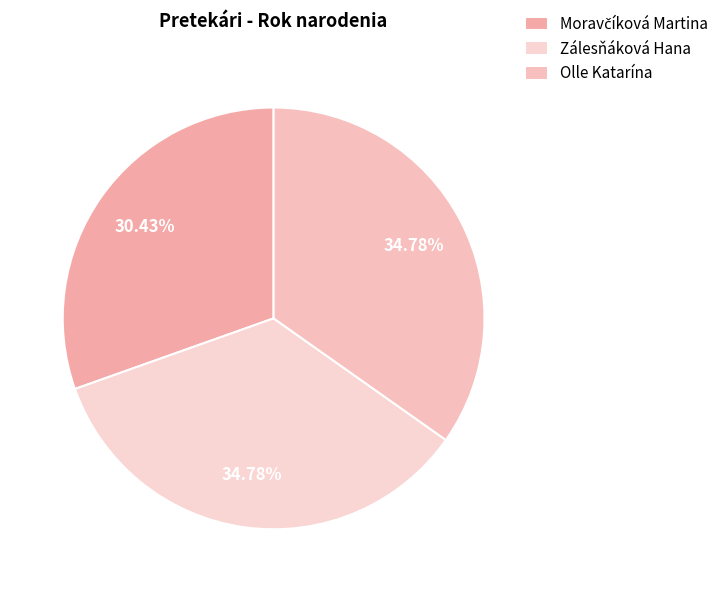

Is the sum of Zálesňáková Hana and Moravčíková Martina greater than half?

Yes